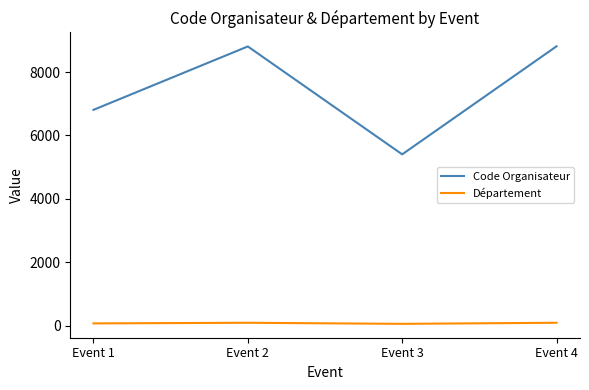

Which series has the widest spread of values?

Code Organisateur